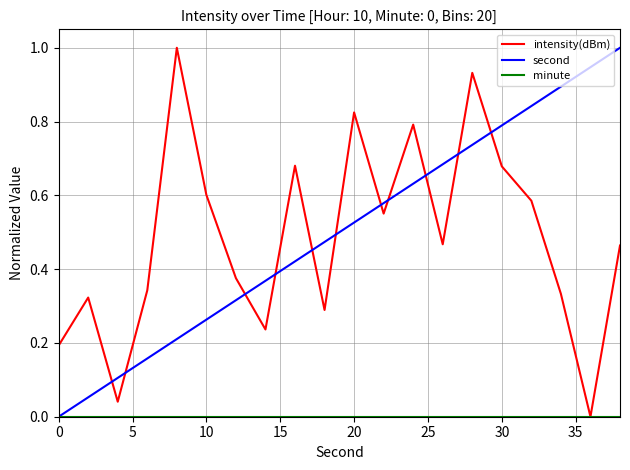

How many lines are shown in the chart?

3